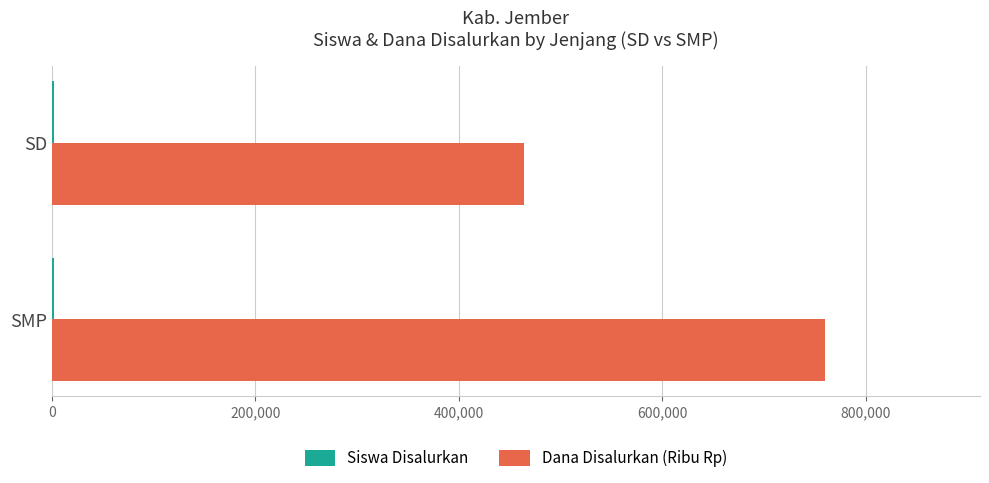

Which series has the largest total across all categories?

Dana Disalurkan (Ribu Rp)